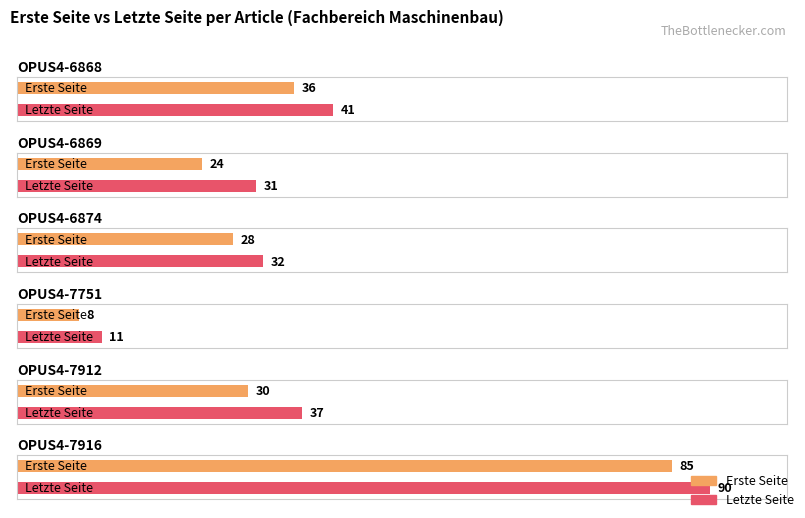

Which category has the highest value across all series?

OPUS4-7916